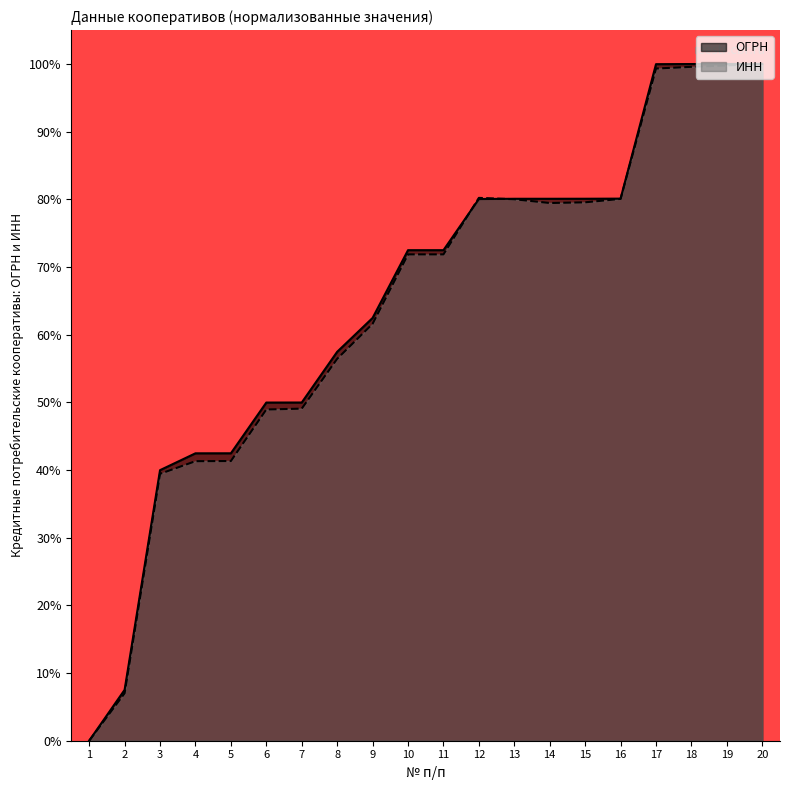

Which series has the widest spread of values?

ОГРН